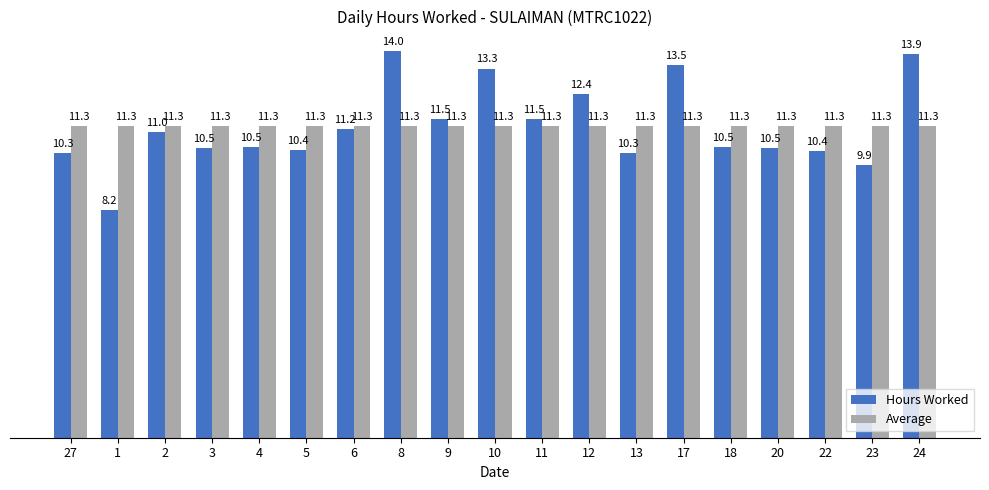

What is the sum of all Average values?

213.9